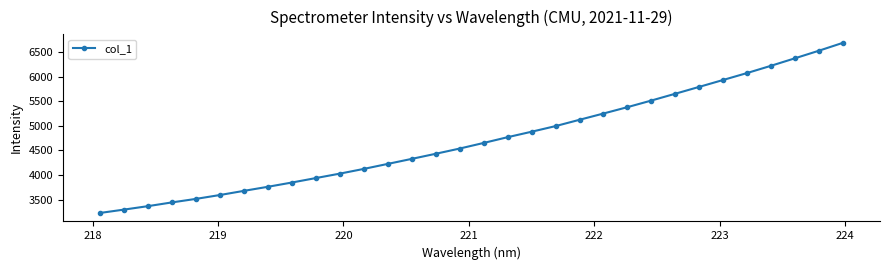

What is the average value?

4723.1